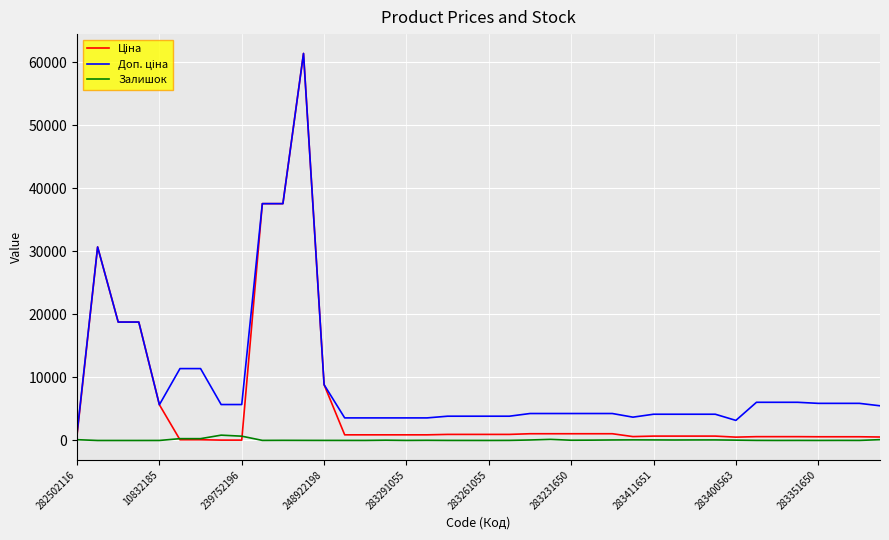

What is the greatest value displayed?

61434.3